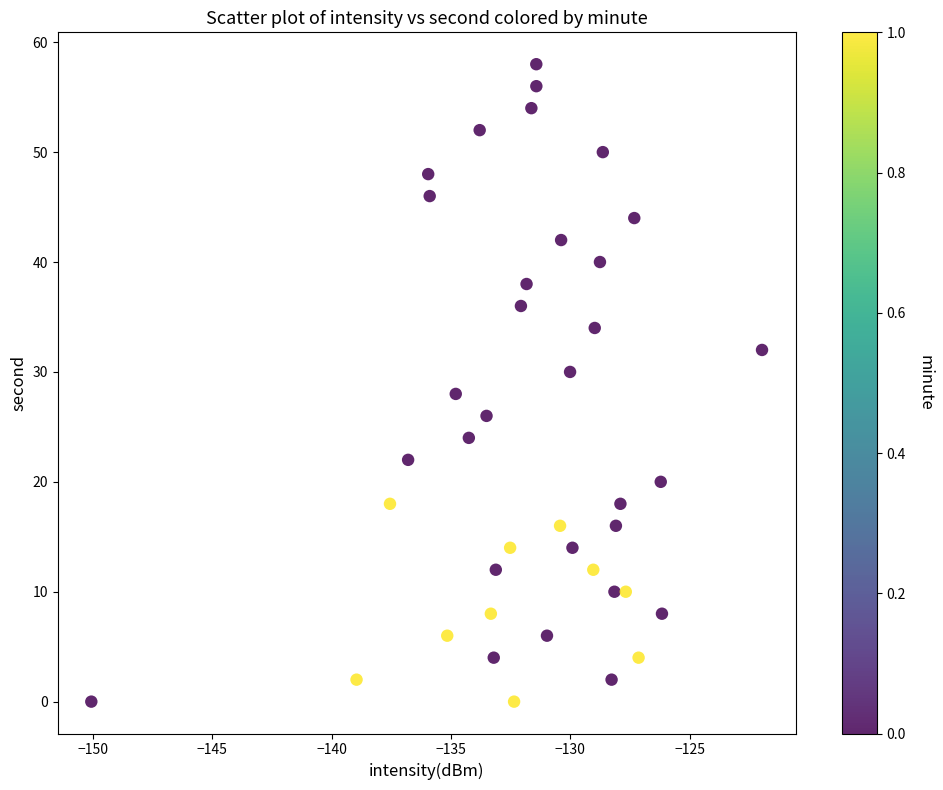

What is the range of Y values (max minus min)?

58